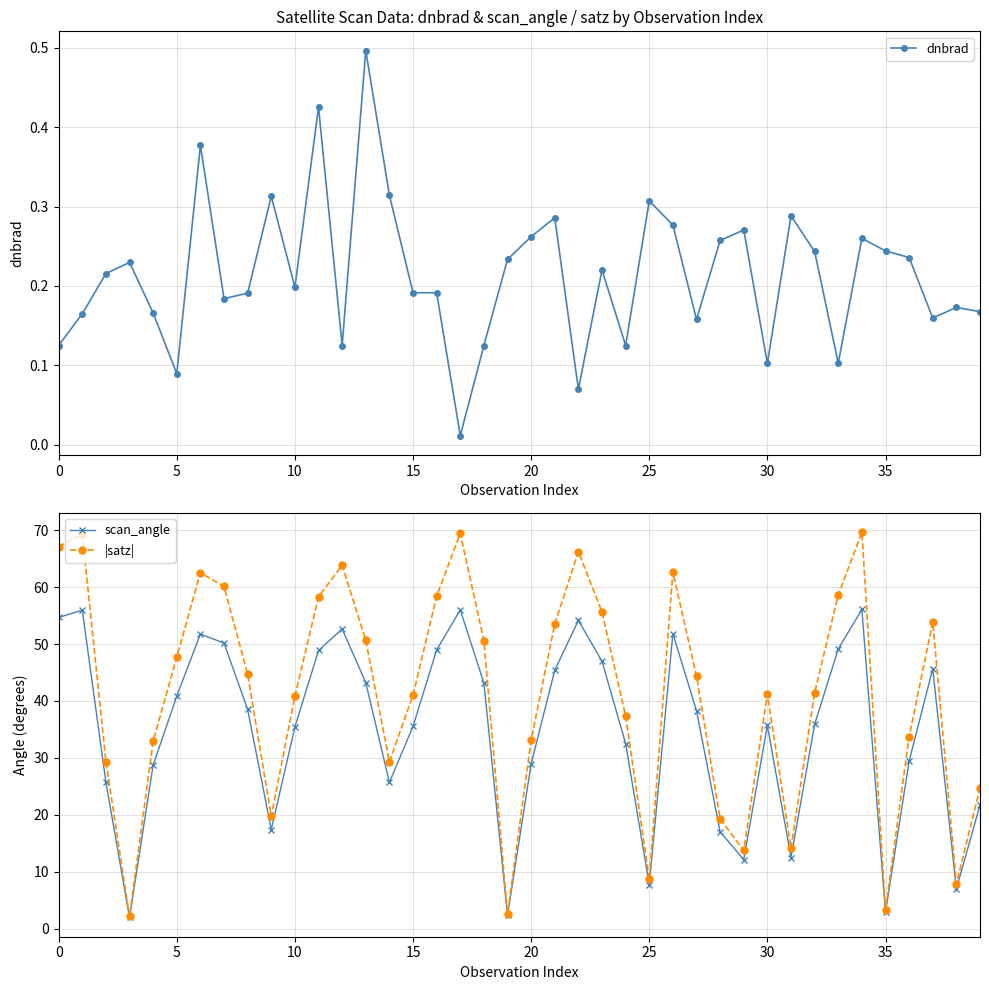

The scan_angle series shows 77.6 at 11. True or false?

False